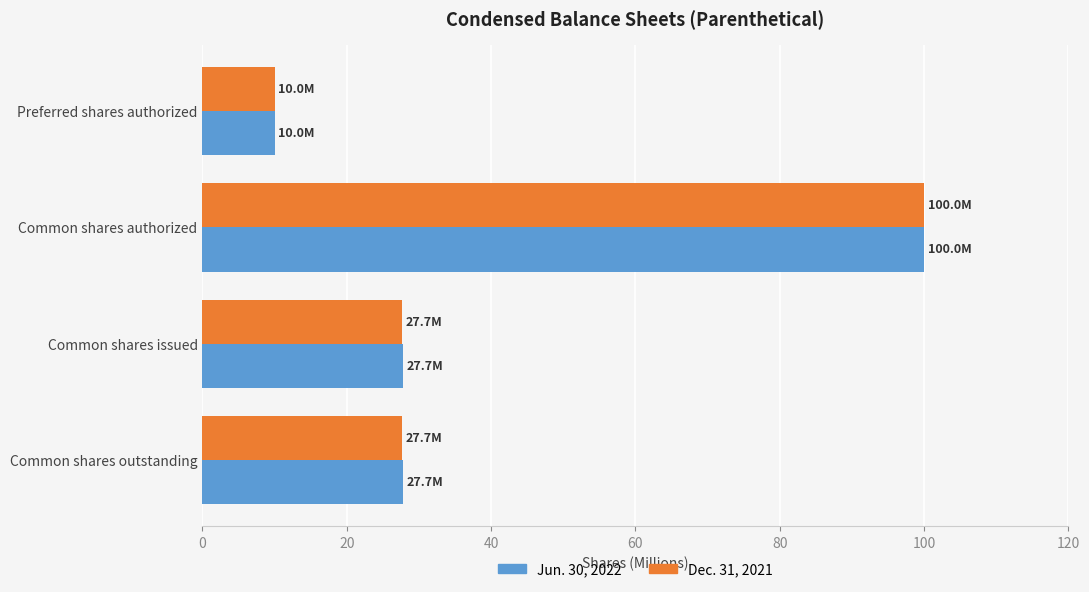

What is the sum of all Dec. 31, 2021 values?

165.4